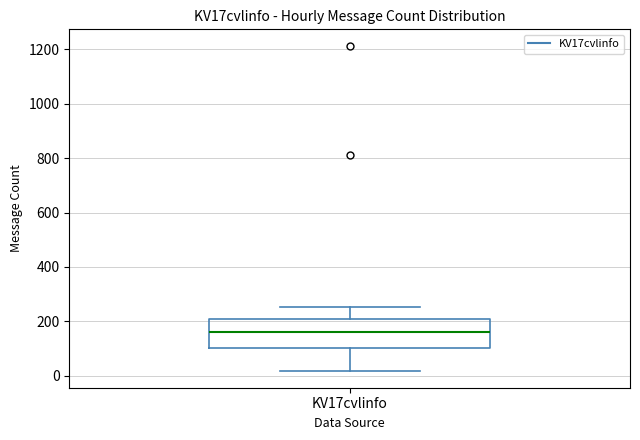

Transcribe this box plot: give where the median line is, the range the box spans, and where the two whiskers end, as read against the y-axis. The values are not printed on the chart, so give them approximately, as read against the axis.

median 160, box 100 to 200, whiskers 20 to 260